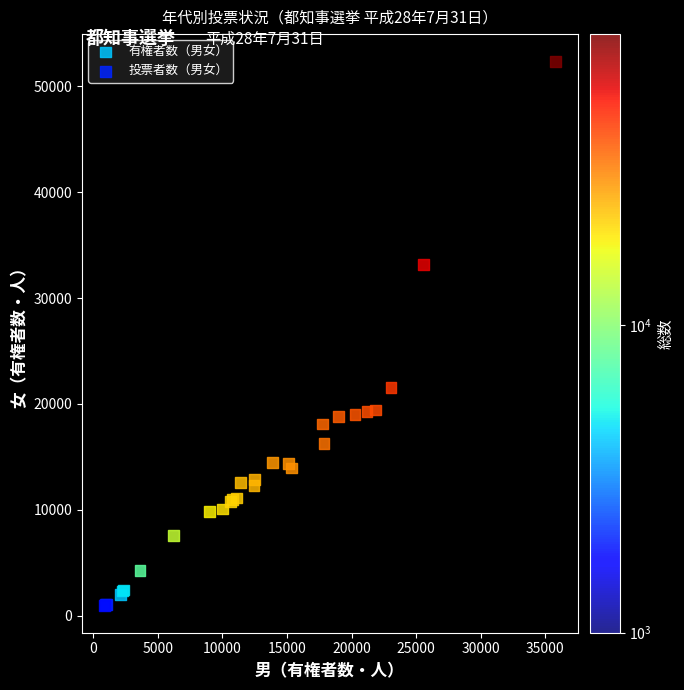

Which series reaches the maximum Y coordinate?

有権者数（男女）